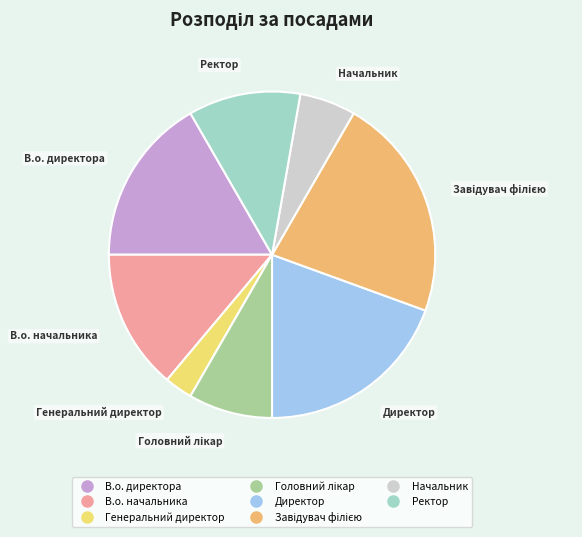

Count the number of slices in the pie.

8